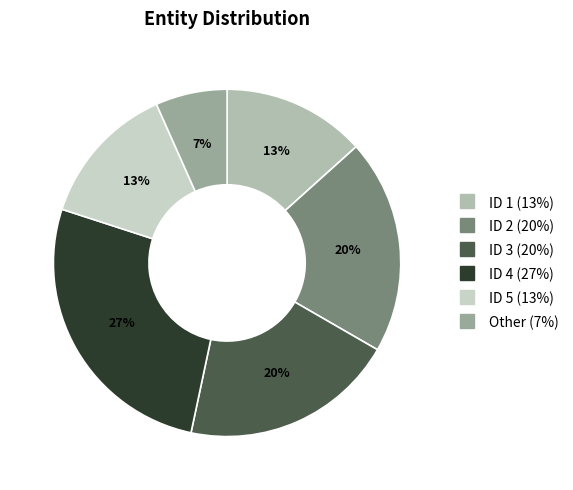

Combined, what portion of the pie is ID 5 and ID 4?

40.0%